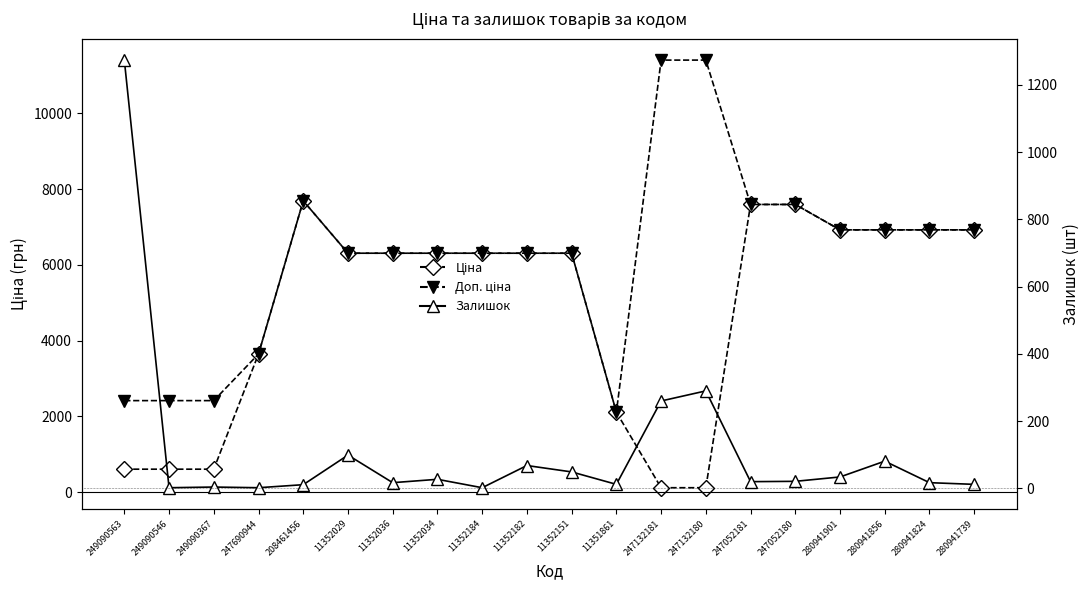

Is the value of Доп. ціна at 280941739 greater than the value of Ціна at 11352034?

Yes